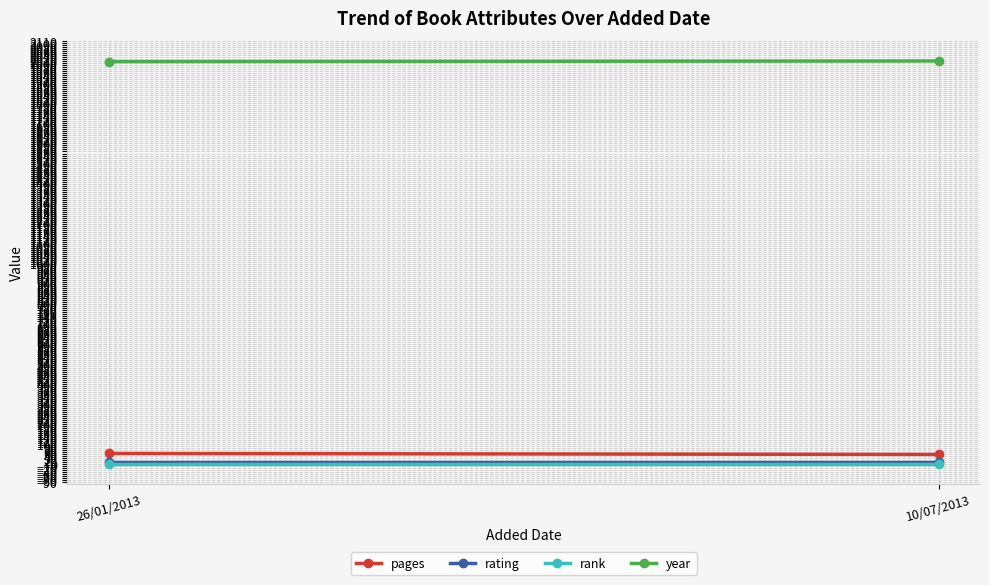

Reading left to right, list all the values displayed in this chart.

pages: 52	47
rating: 9	9
rank: 1	1
year: 2009	2012